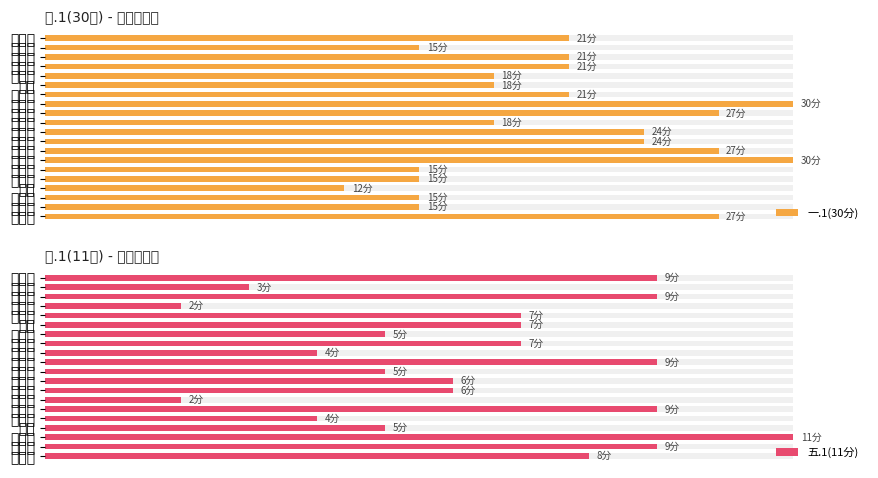

Reading left to right, transcribe all the data shown in this chart.

一.1(30分): 70.0	50.0	70.0	70.0	60.0	60.0	70.0	100.0	90.0	60.0	80.0	80.0	90.0	100.0	50.0	50.0	40.0	50.0	50.0	90.0
五.1(11分): 81.8	27.3	81.8	18.2	63.6	63.6	45.5	63.6	36.4	81.8	45.5	54.5	54.5	18.2	81.8	36.4	45.5	100.0	81.8	72.7